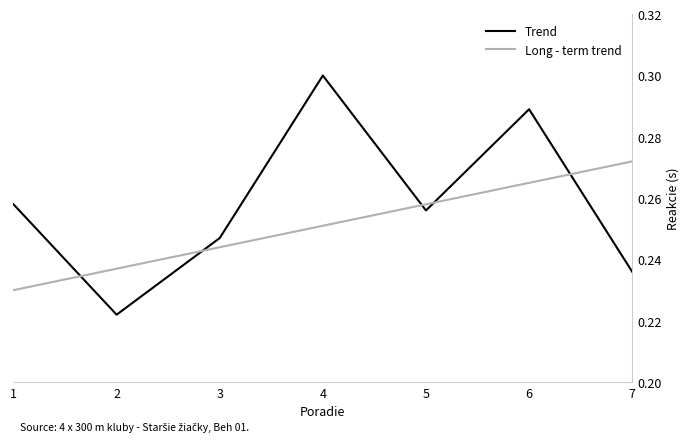

The Long - term trend series shows 0.4 at 3. True or false?

False